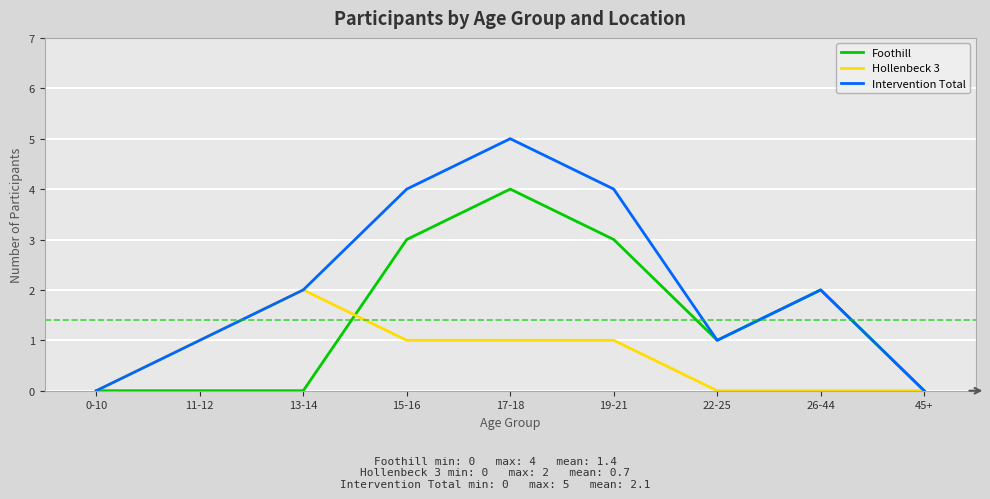

Rank the series by their maximum value, from lowest to highest.

Hollenbeck 3, Foothill, Intervention Total